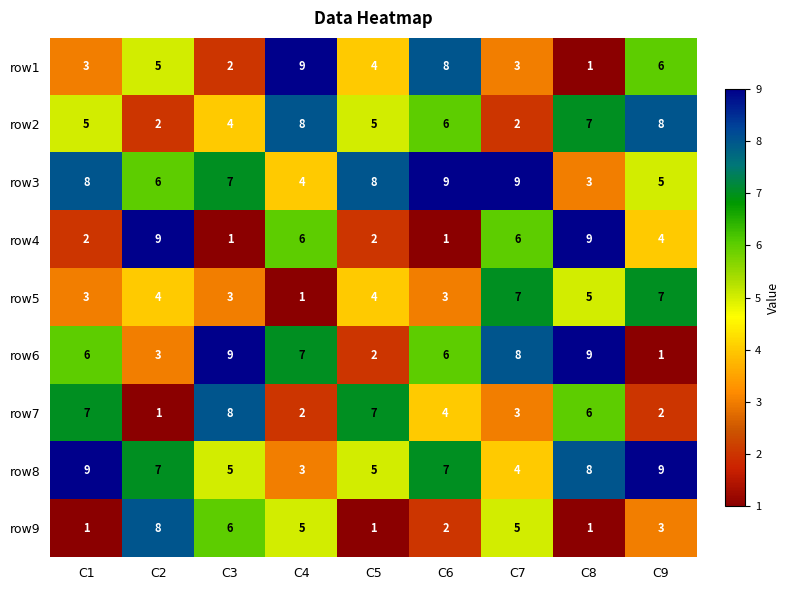

Rank the series at C3 from lowest to highest value.

row4, row1, row5, row2, row8, row9, row3, row7, row6